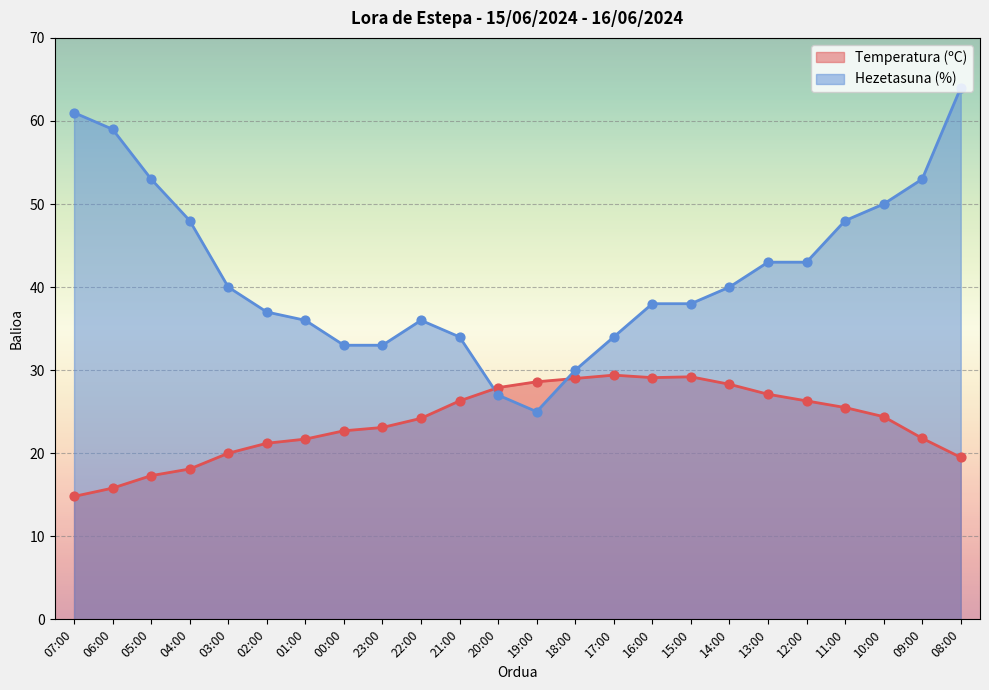

What is the total value across all series at 06:00?

74.8